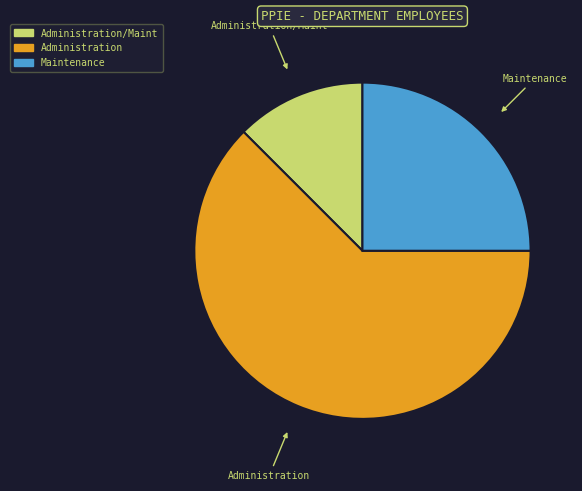

Is there any slice that represents more than half of the pie?

Yes